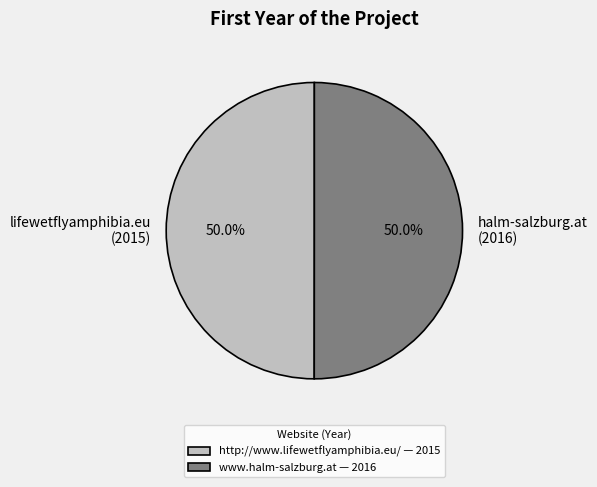

Do http://www.lifewetflyamphibia.eu/ and www.halm-salzburg.at together represent more than half of the pie?

Yes